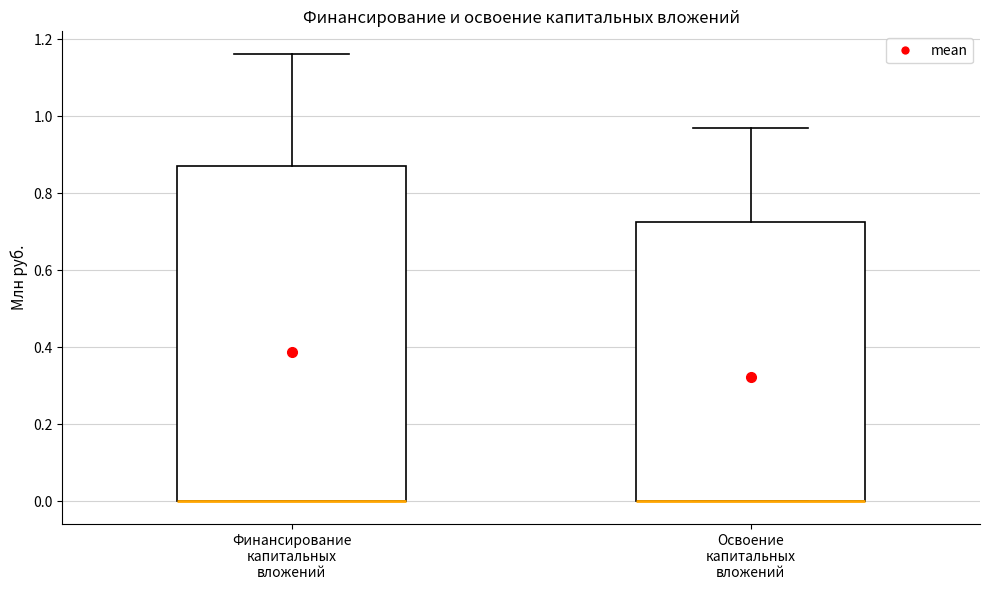

Reading left to right, transcribe this box plot: for each box, give where its median line is, the range the box spans, and where its two whiskers end, as read against the y-axis. The values are not printed on the chart, so give them approximately, as read against the axis.

Финансирование капитальных вложений: median 0.00 (drawn on the box's lower edge), box 0.00 to 0.88, whiskers 0.00 to 1.16
Освоение капитальных вложений: median 0.00 (drawn on the box's lower edge), box 0.00 to 0.72, whiskers 0.00 to 0.96